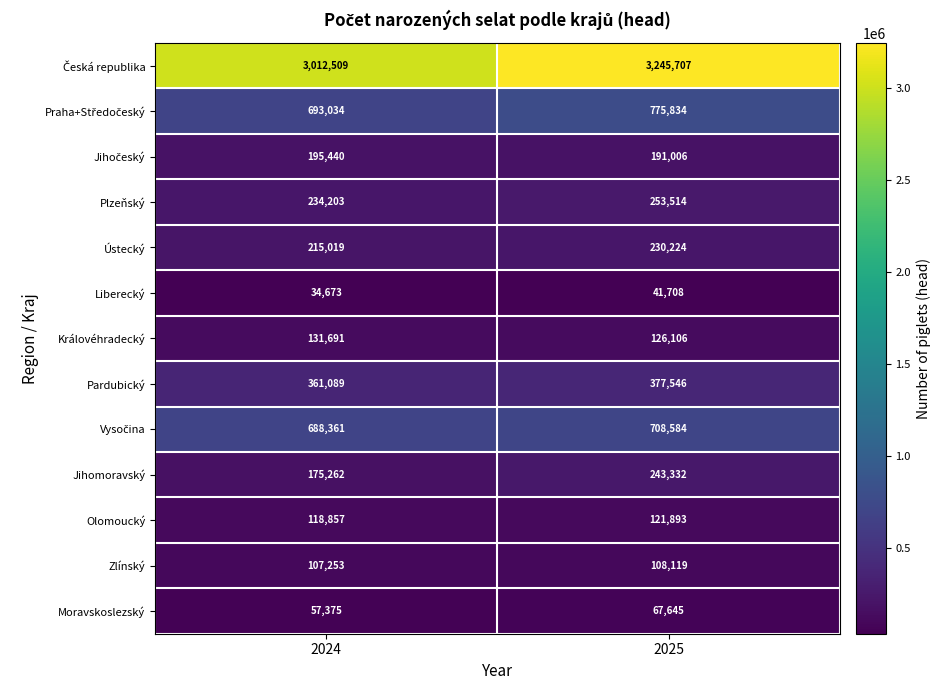

The Liberecký series shows 41708 at 2025. True or false?

True